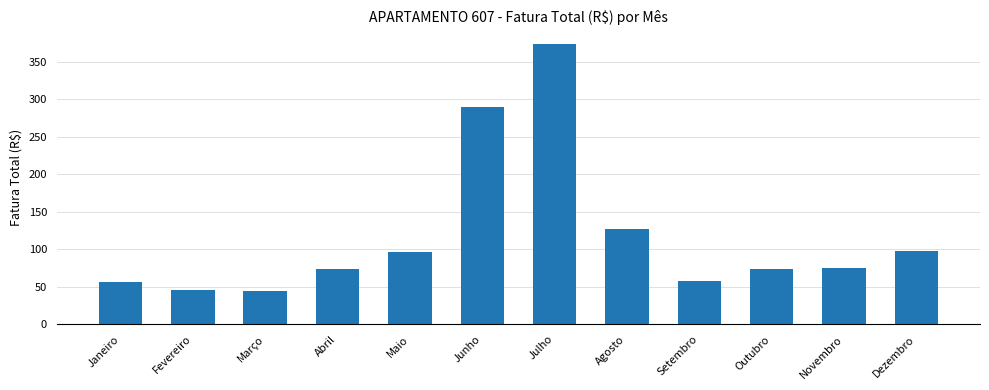

What is the change in value from Fevereiro to Outubro?

+28.4